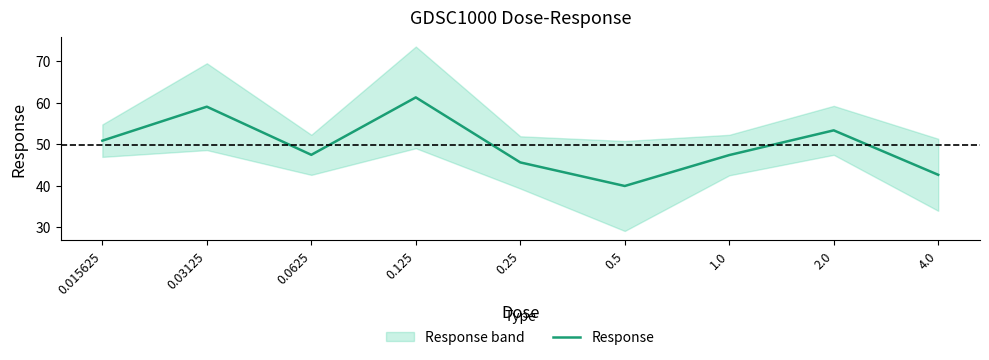

How many points are lower than both their immediate neighbors (excluding endpoints)?

2